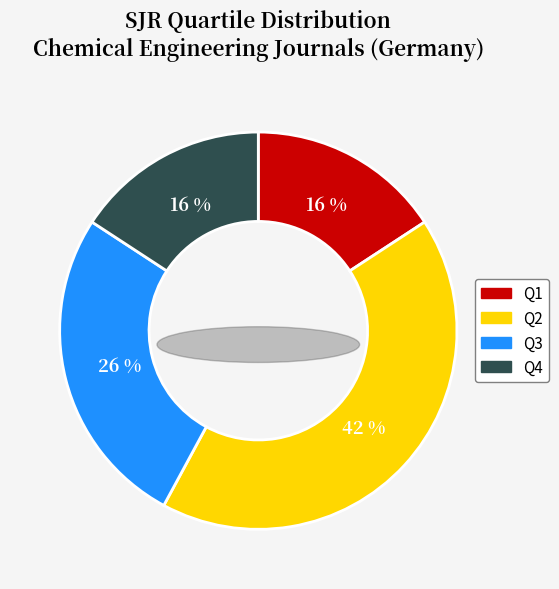

Does Q2 represent more than half of the total?

No